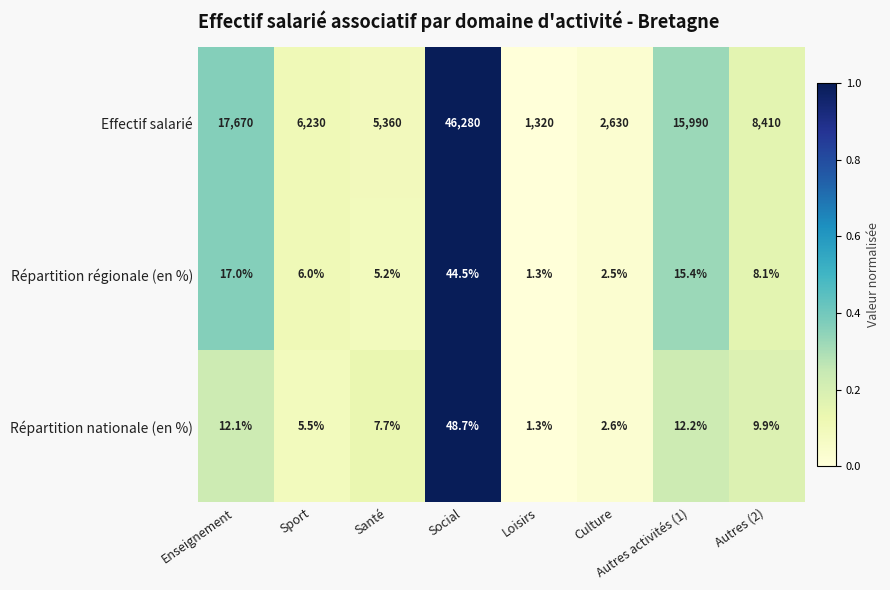

Is it true that Répartition nationale (en %) equals 12.1 at Enseignement?

True